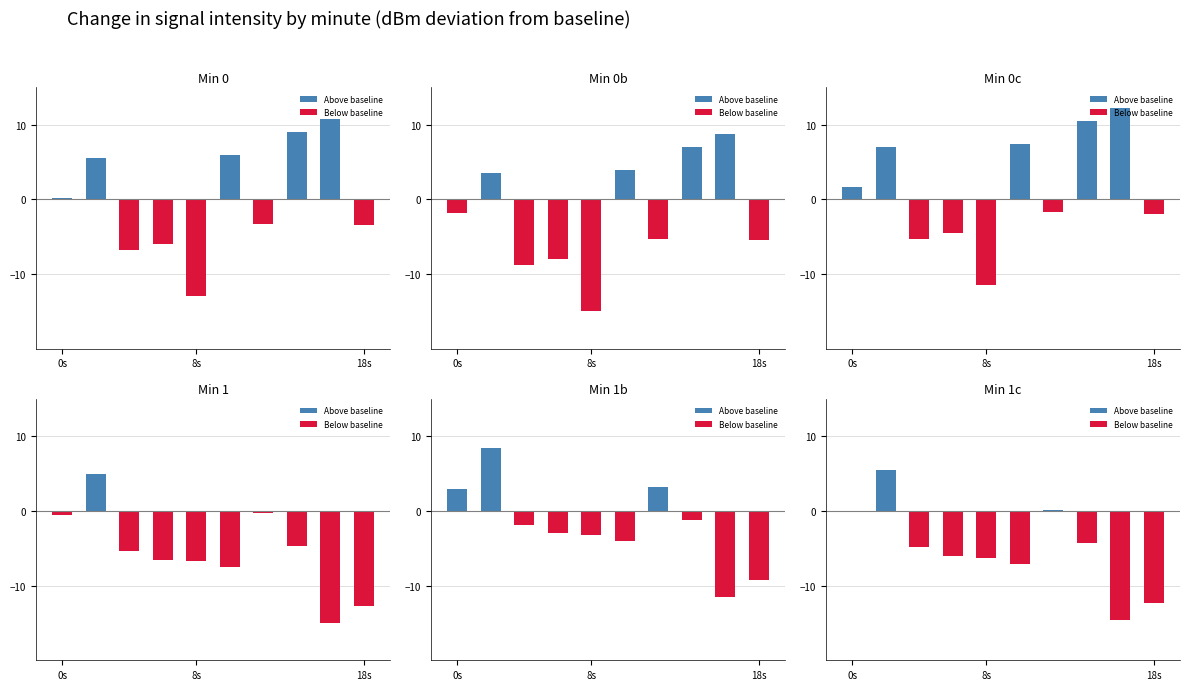

True or false: Min 0b has a value of -13.4 at 3.

False